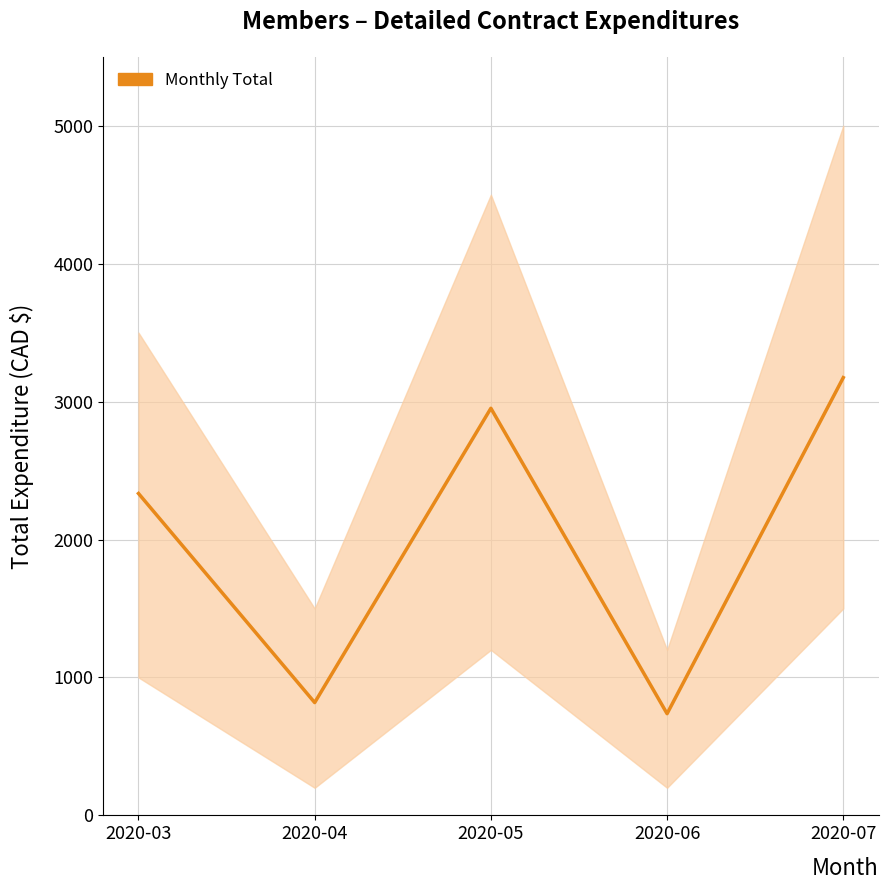

Rank the categories by value from highest to lowest.

2020-07, 2020-05, 2020-03, 2020-04, 2020-06